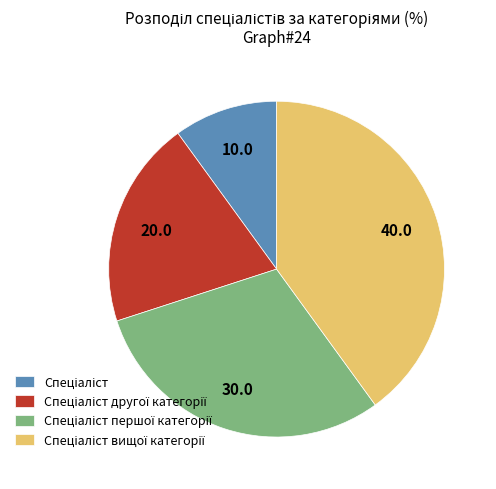

Does any single category account for the majority?

No